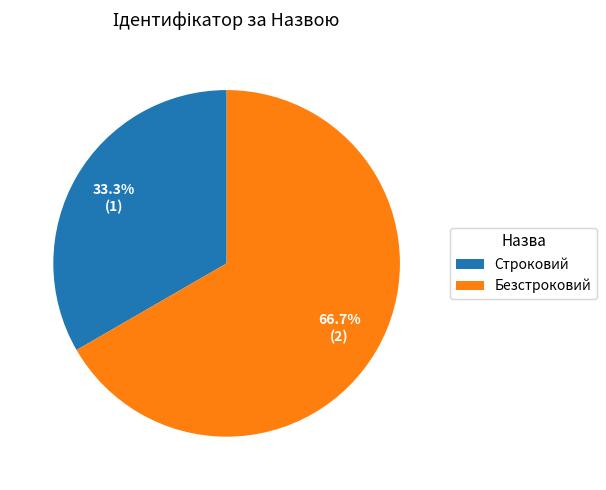

Which category has the smallest portion of the pie?

Строковий